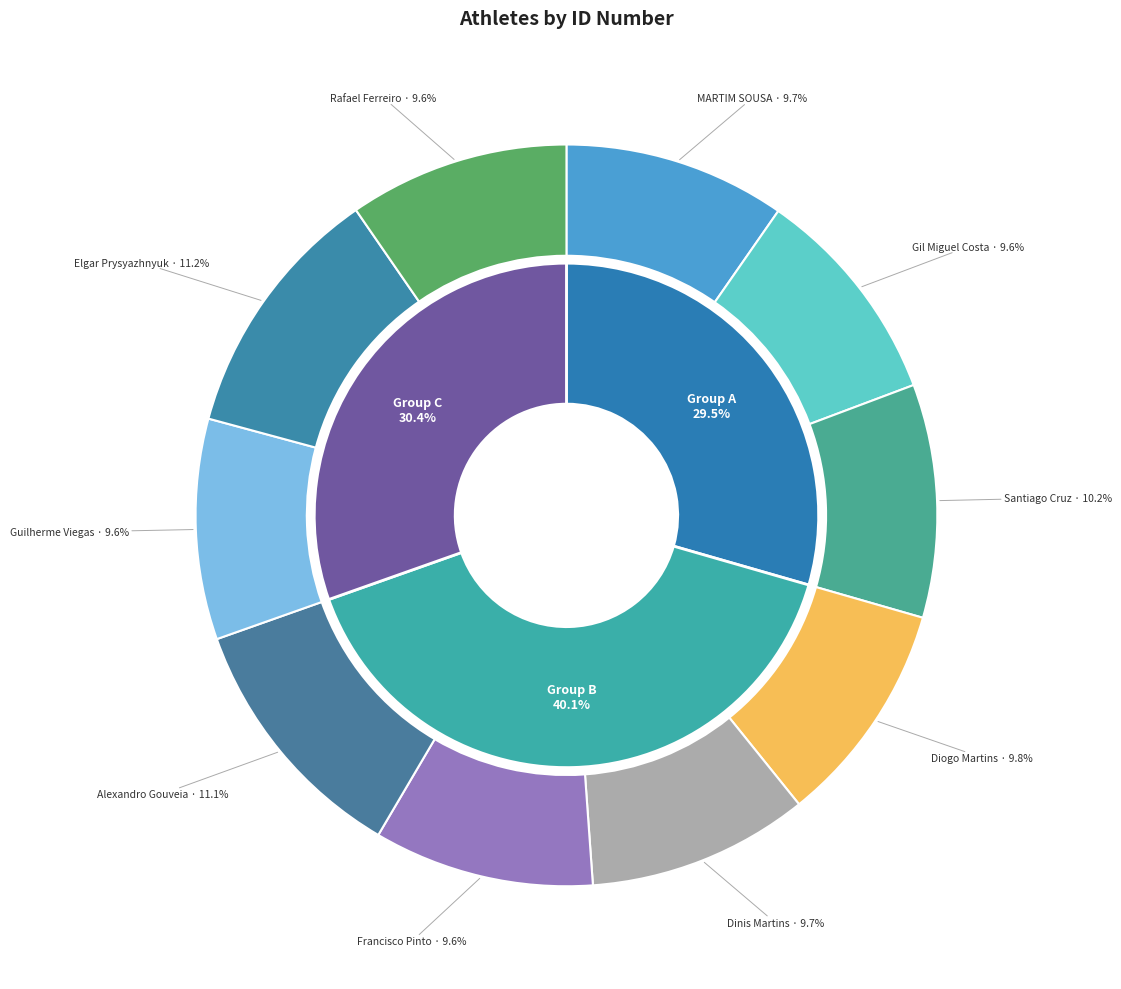

How many slices are in this pie chart?

10